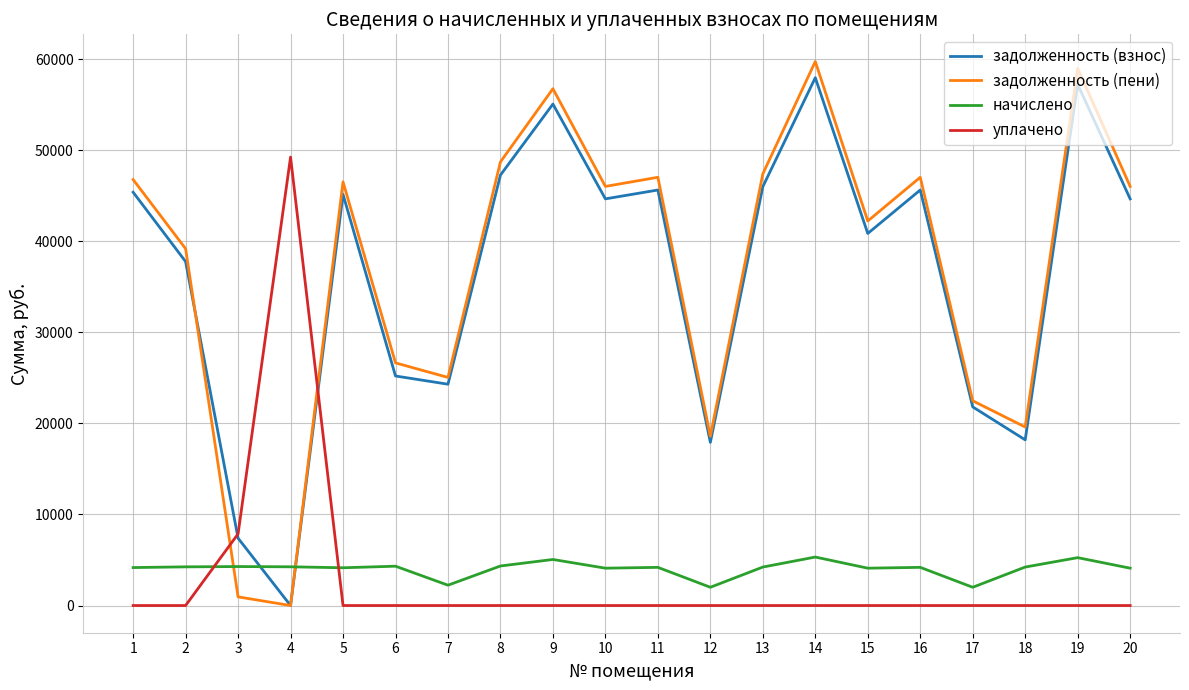

What is the difference between the highest and lowest values at 6?

26644.2